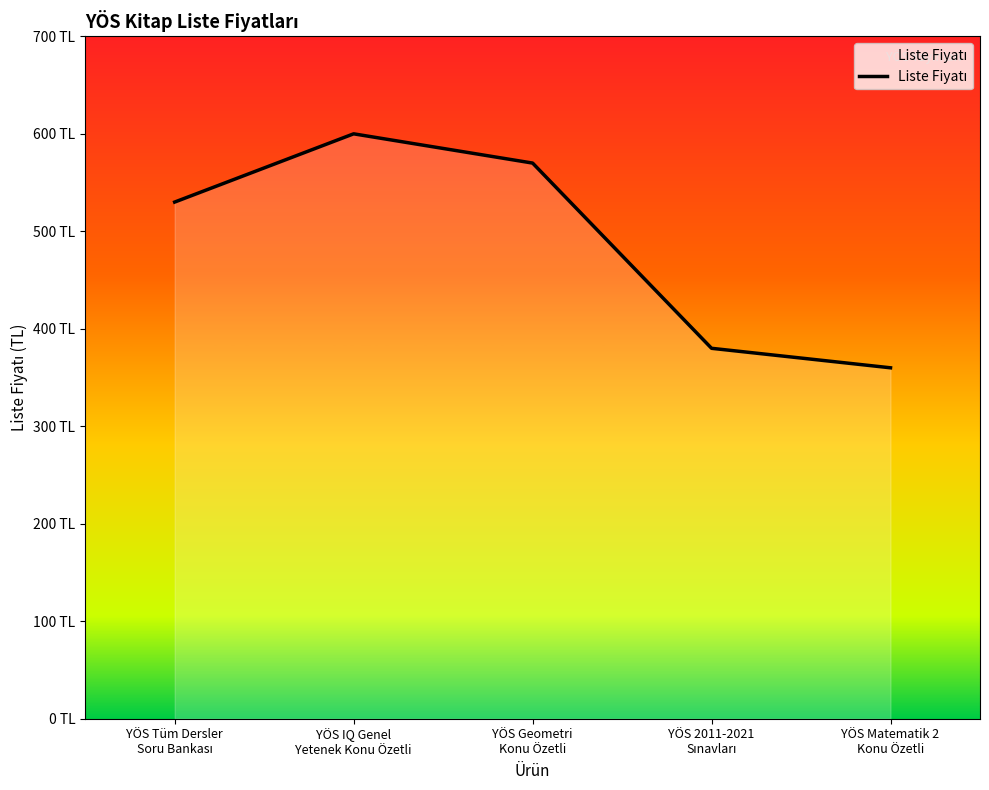

Approximately how many times larger is the value at YÖS IQ Genel
Yetenek Konu Özetli compared to YÖS Tüm Dersler
Soru Bankası?

1.1